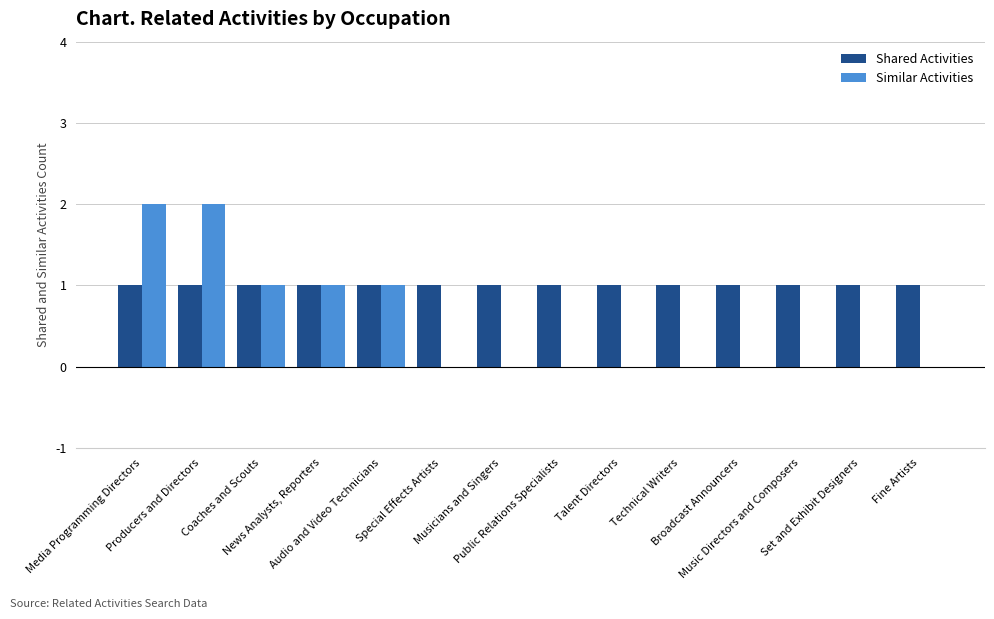

Which series has the largest total across all categories?

Shared Activities